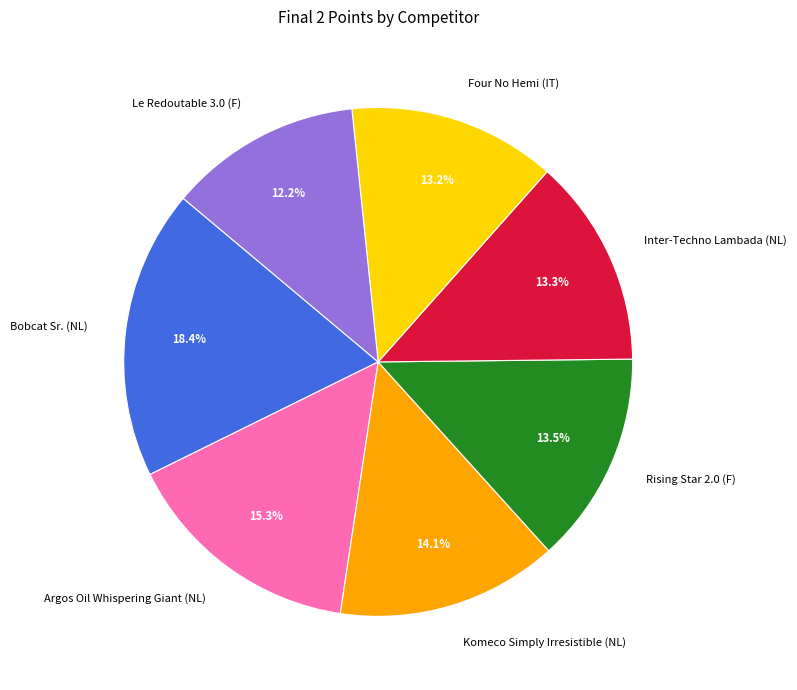

To the nearest percent, what portion does Four No Hemi (IT) represent?

13%